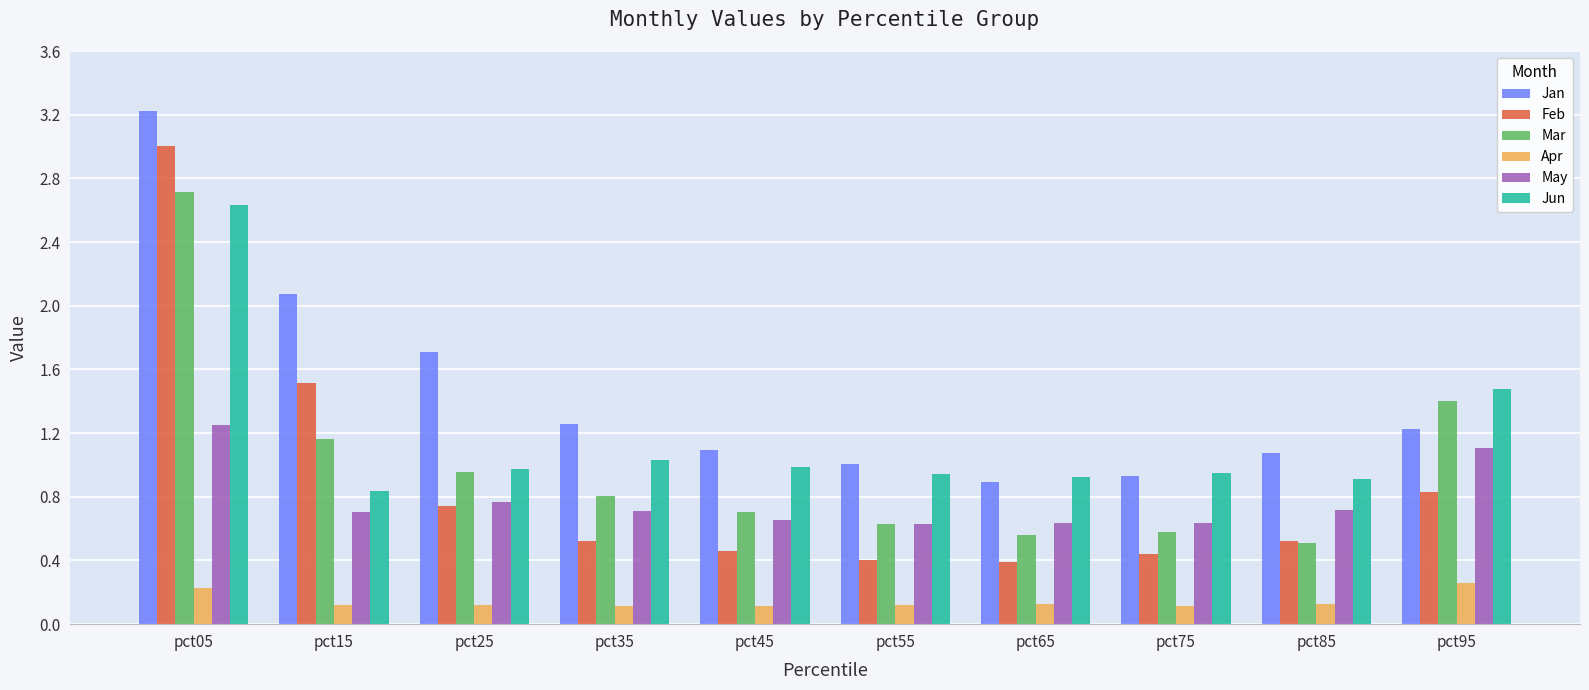

The Feb series shows 0.3 at pct35. True or false?

False